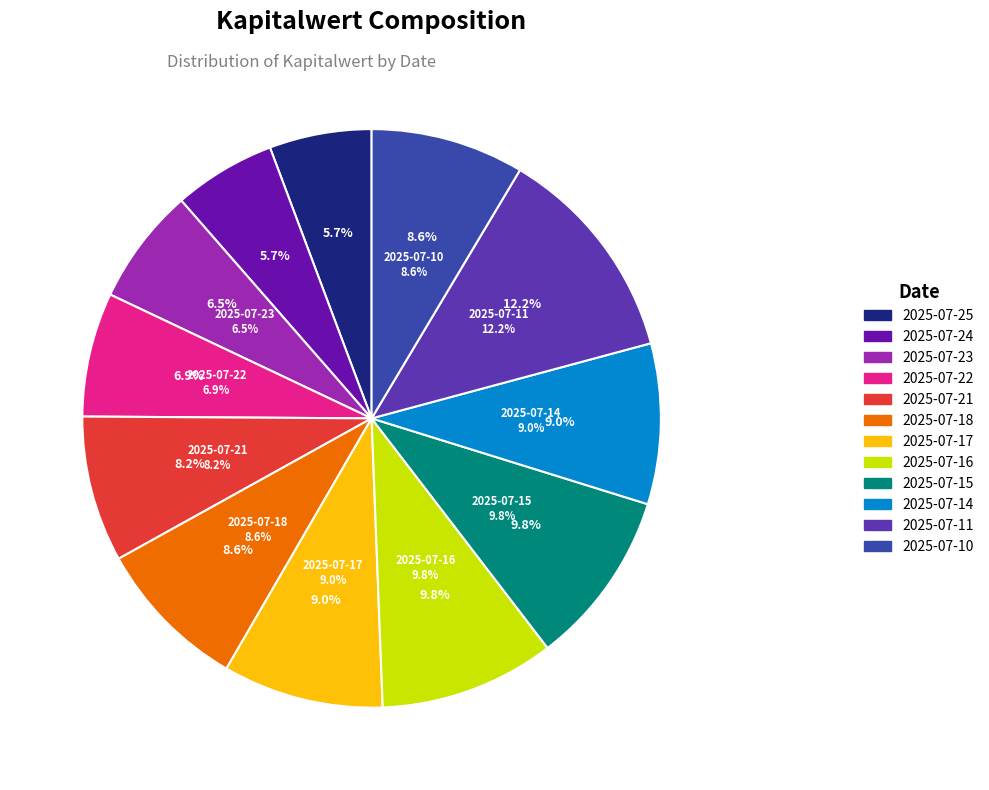

Does any single category account for the majority?

No